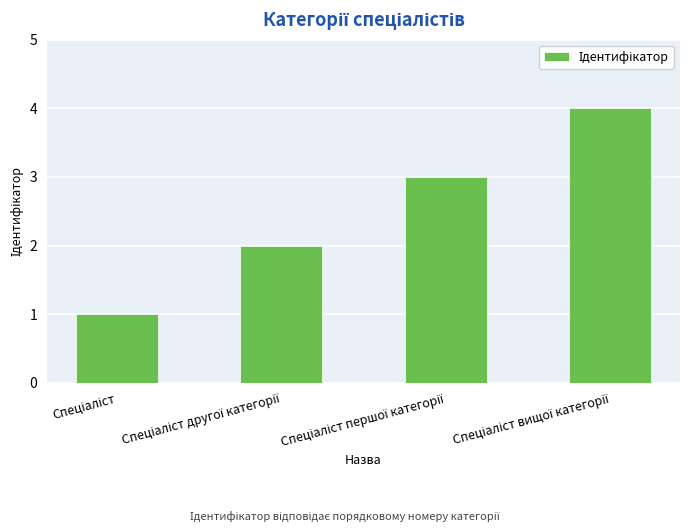

Reading left to right, list all the values displayed in this chart.

1	2	3	4